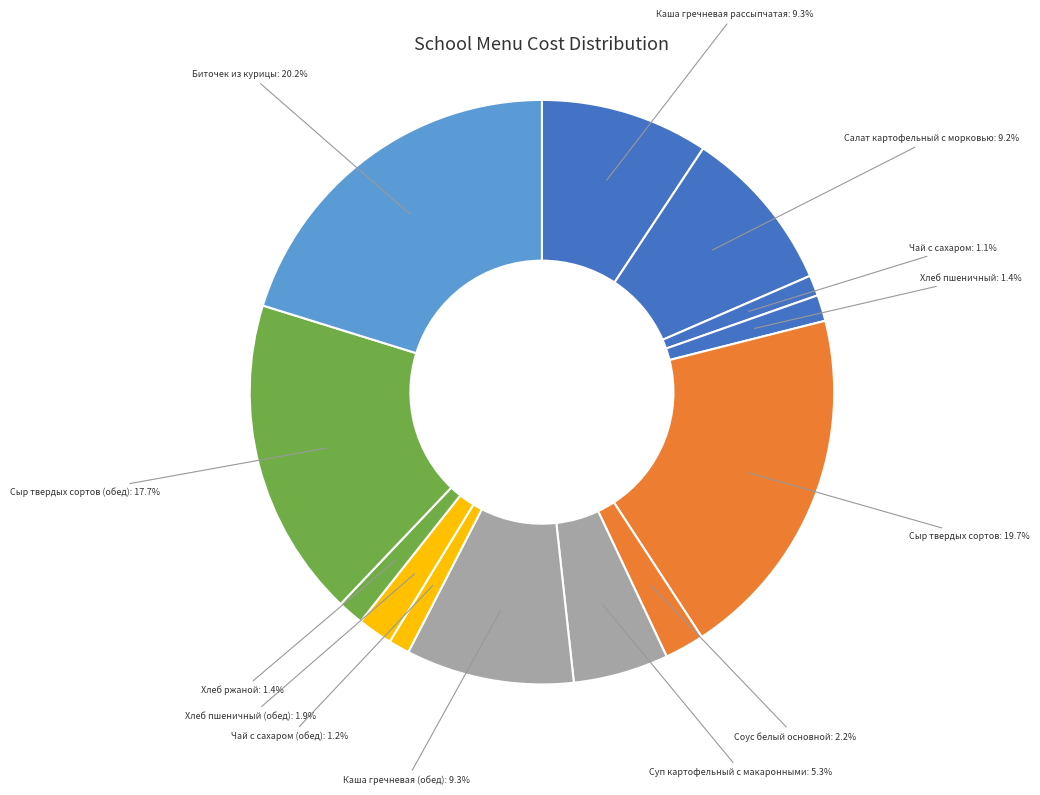

How many slices are in this pie chart?

13